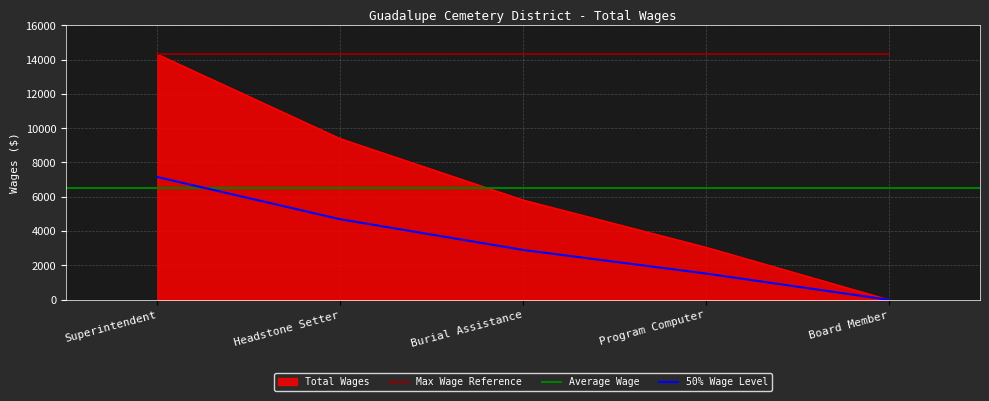

What is the average value?

6512